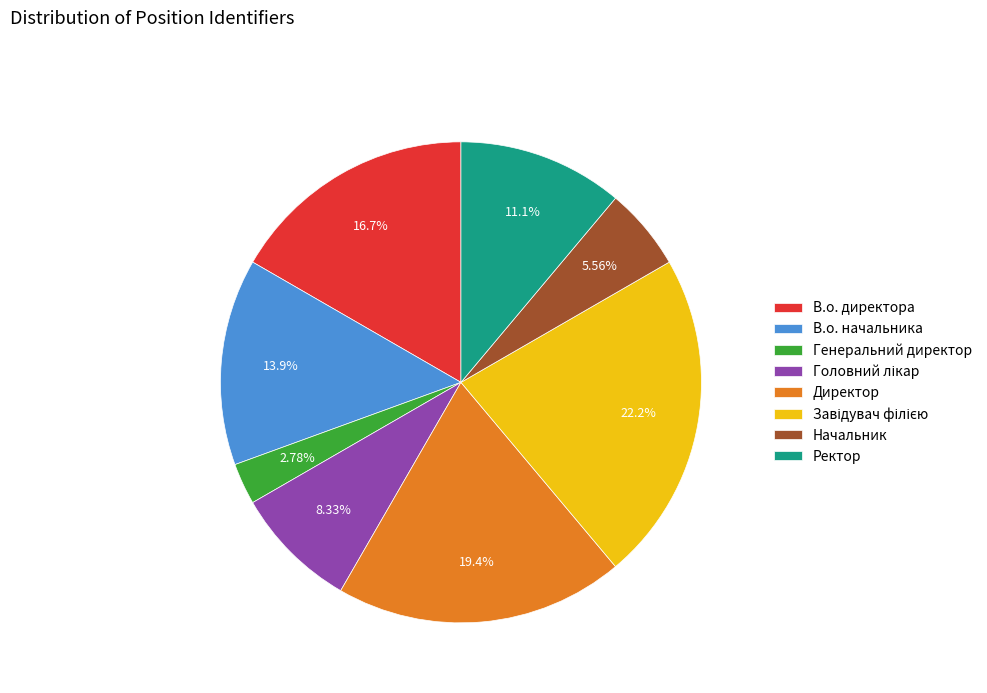

Which slice is the smallest?

Генеральний директор